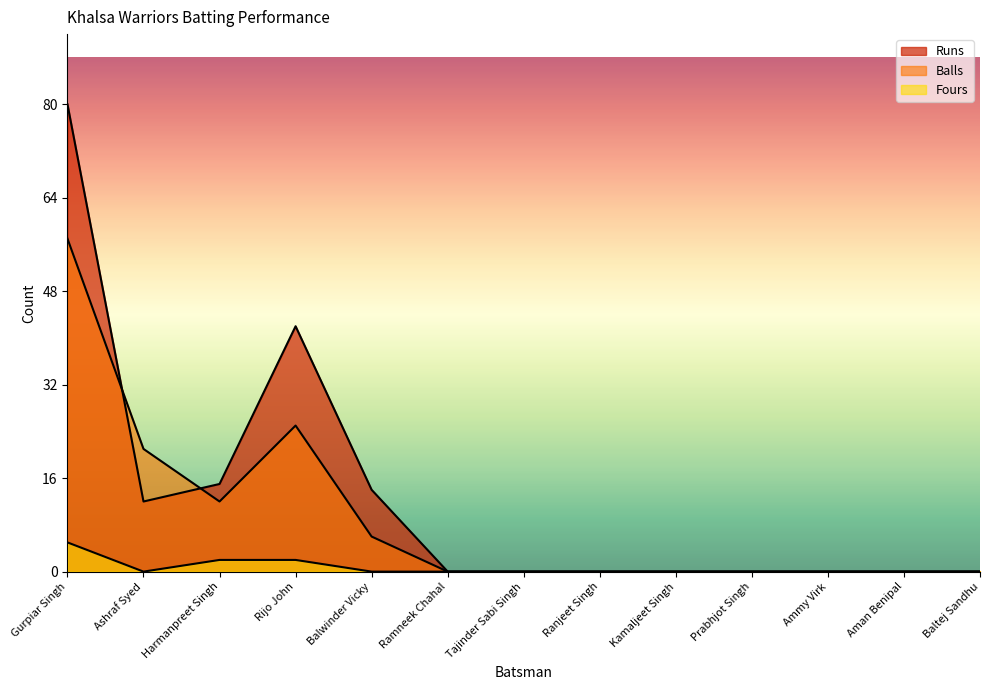

Is it true that Fours equals 0 at Ashraf Syed?

True